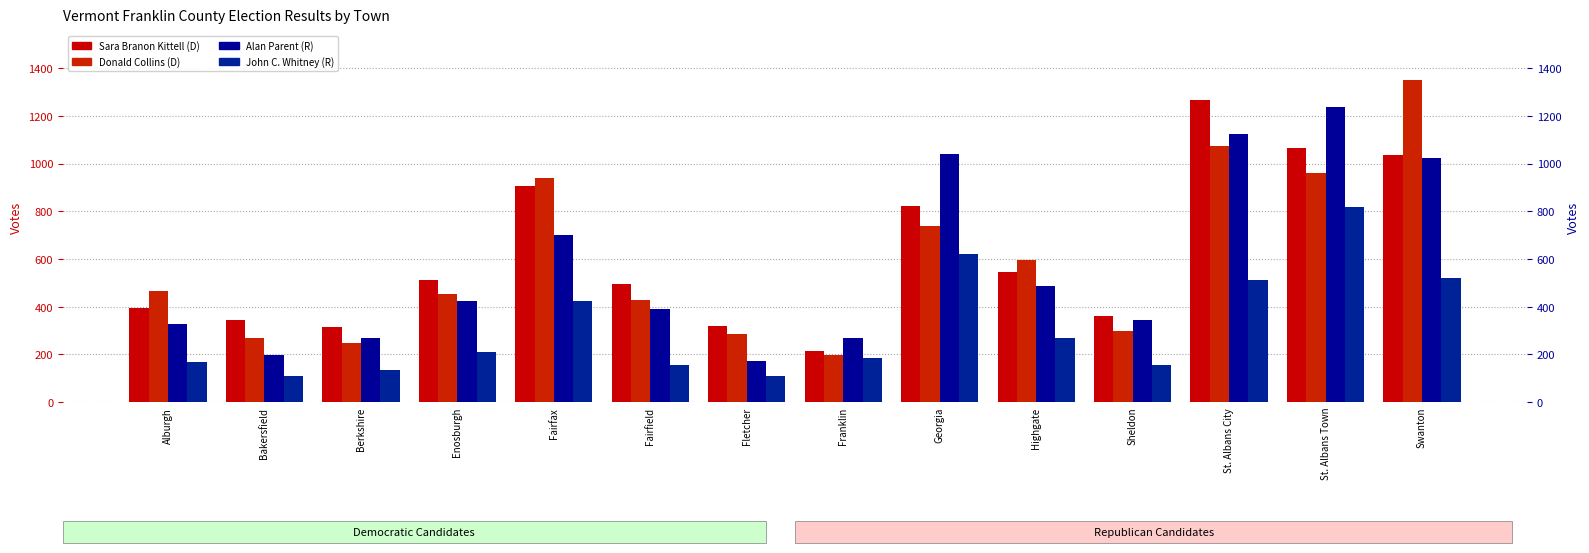

Reading right to left, what are all the values shown in this chart?

Sara Branon Kittell (D): 1037	1067	1267	360	544	824	214	317	494	907	511	315	345	396
Donald Collins (D): 1352	962	1072	298	595	739	198	284	426	939	454	246	270	464
Alan Parent (R): 1023	1236	1122	343	485	1041	267	173	389	702	425	270	199	327
John C. Whitney (R): 522	819	512	156	269	622	183	109	156	422	208	133	110	168